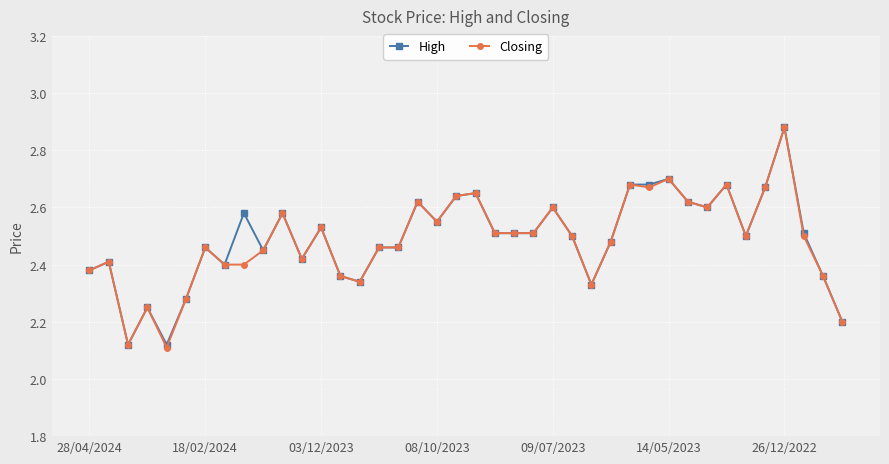

Count the High values in the range 2 to 3.

40